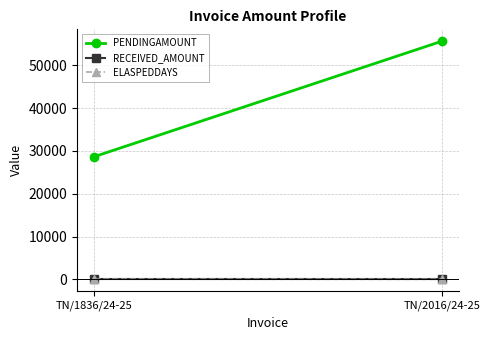

Count the number of data series in this chart.

3